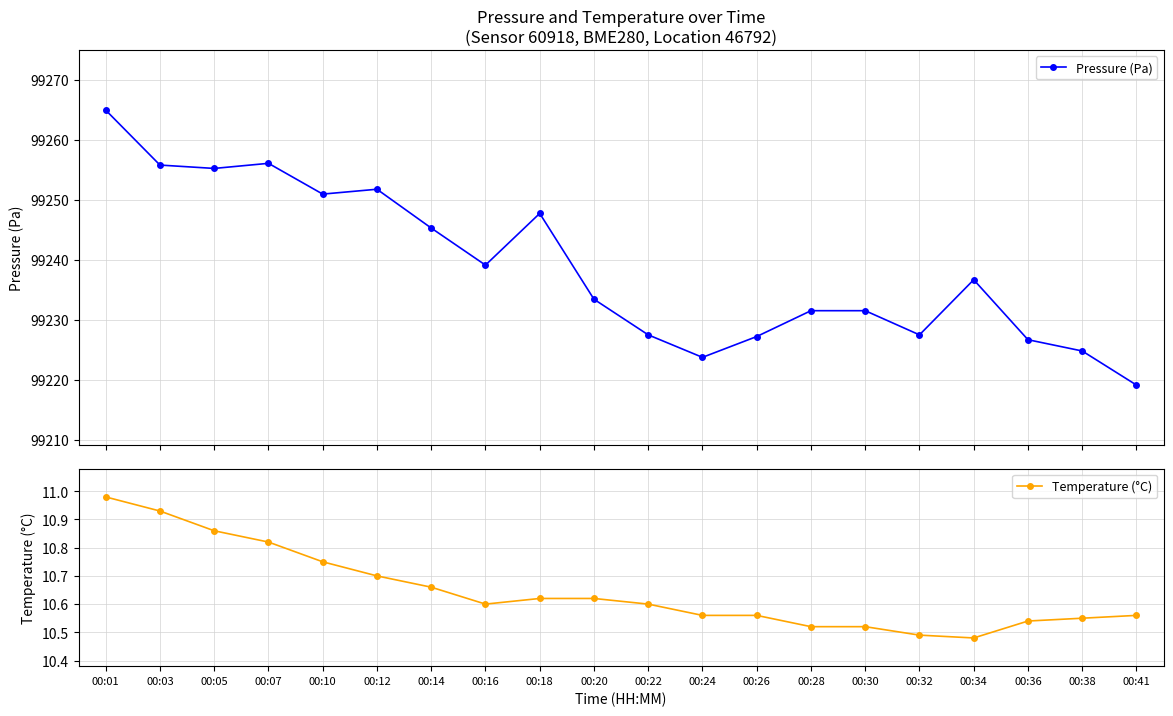

True or false: Pressure (Pa) has a value of 99227.5 at 00:22.

True